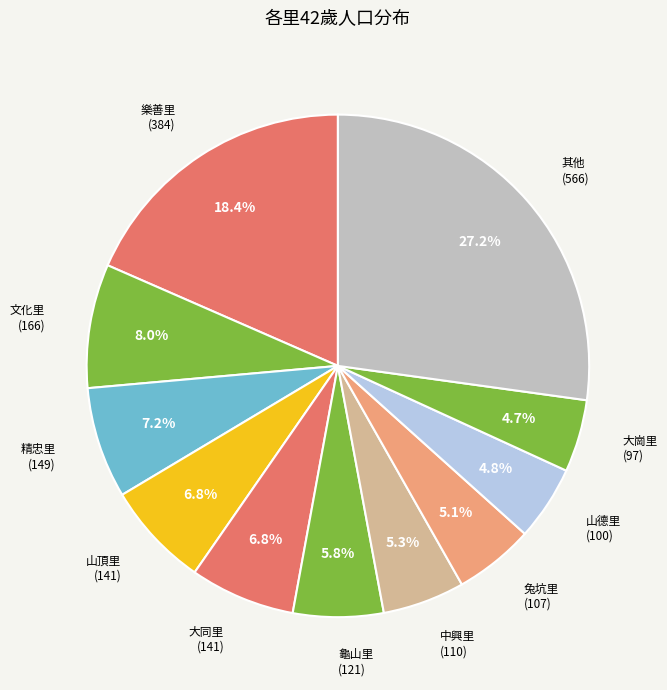

How many slices are in this pie chart?

11